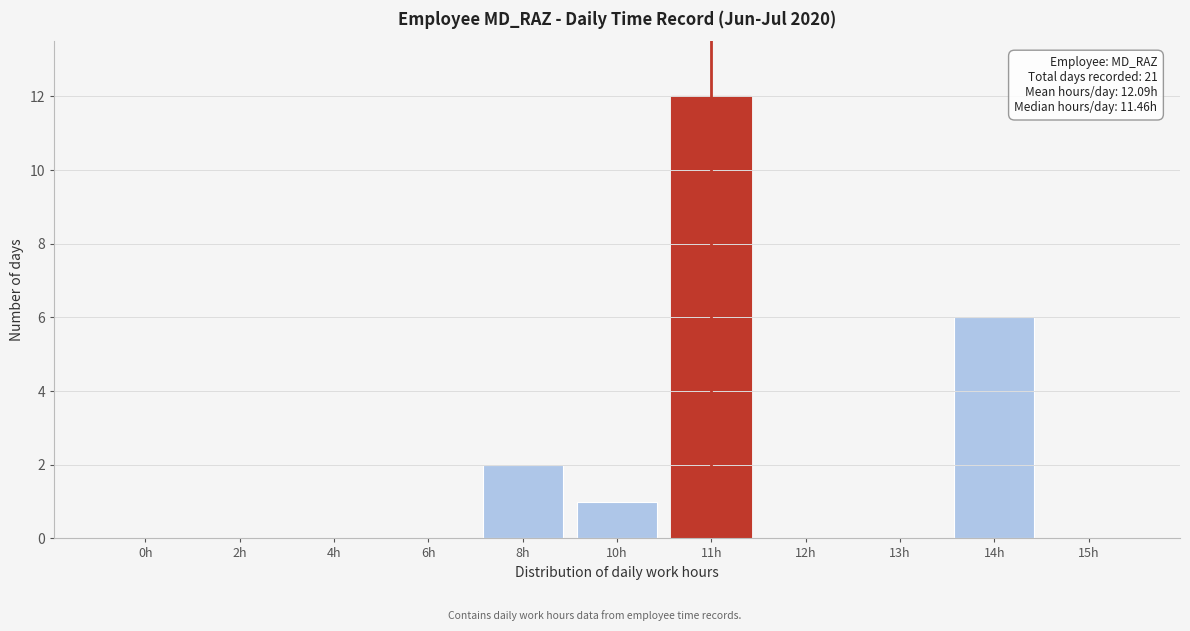

Reading left to right, extract all data points from this chart.

0h=0	2h=0	4h=0	6h=0	8h=2	10h=1	11h=12	12h=0	13h=0	14h=6	15h=0